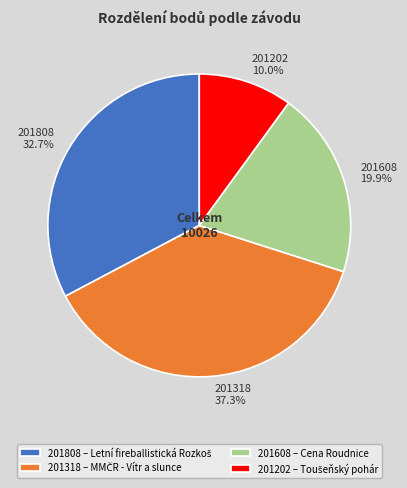

How many segments does this pie chart have?

4